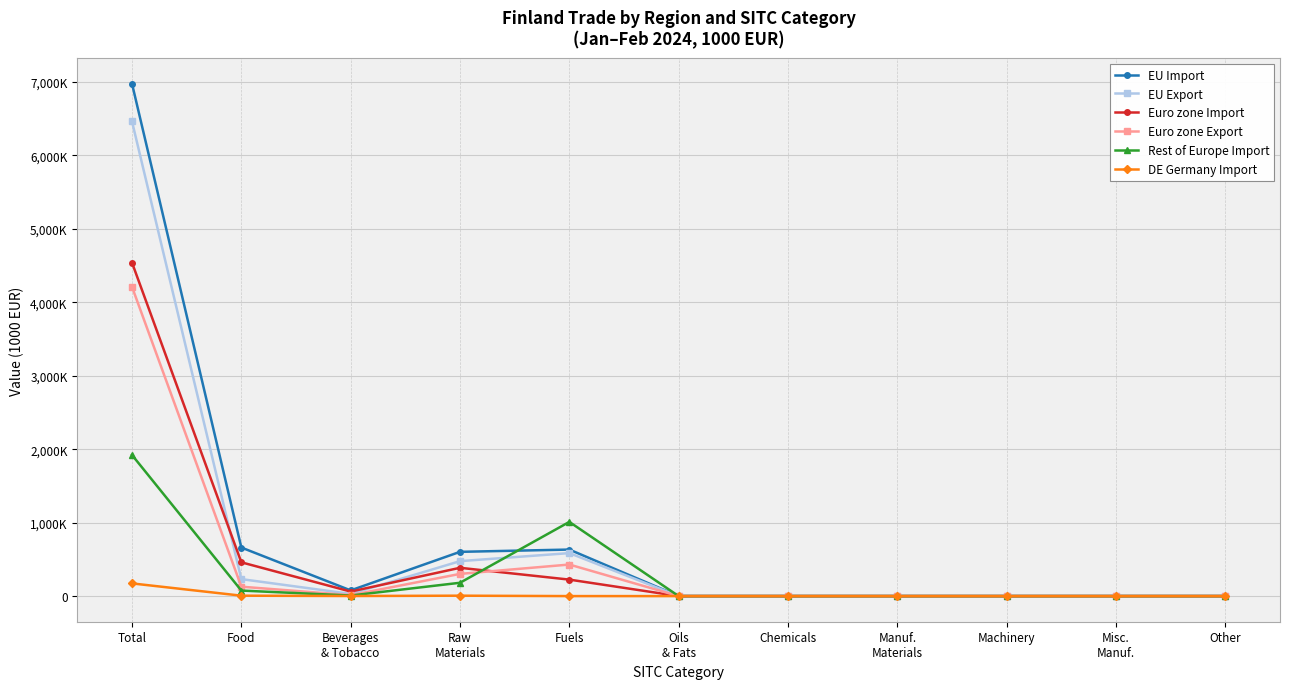

Is this an area chart (filled region under the line)?

No